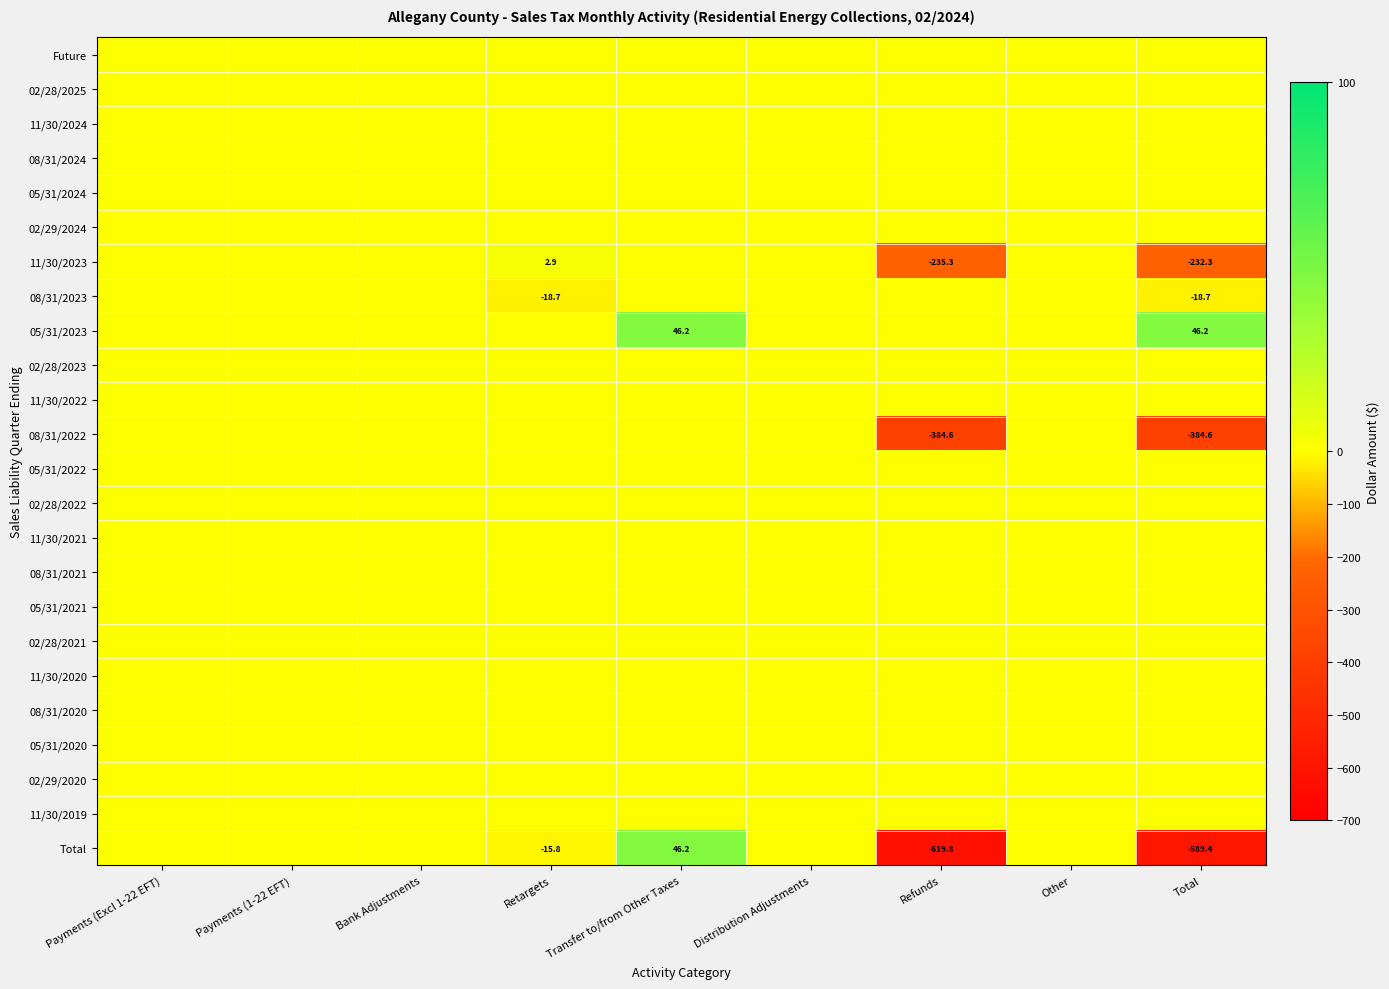

At which category is the sum across all series the highest?

Transfer to/from Other Taxes